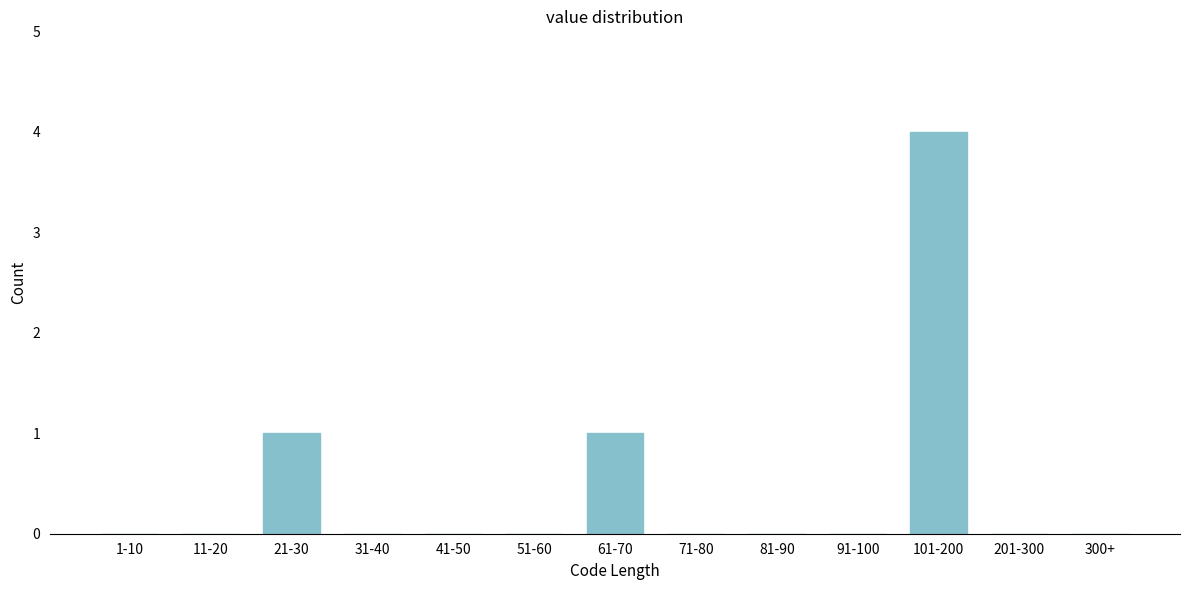

Reading left to right, extract all data points from this chart.

1-10=0	11-20=0	21-30=1	31-40=0	41-50=0	51-60=0	61-70=1	71-80=0	81-90=0	91-100=0	101-200=4	201-300=0	300+=0